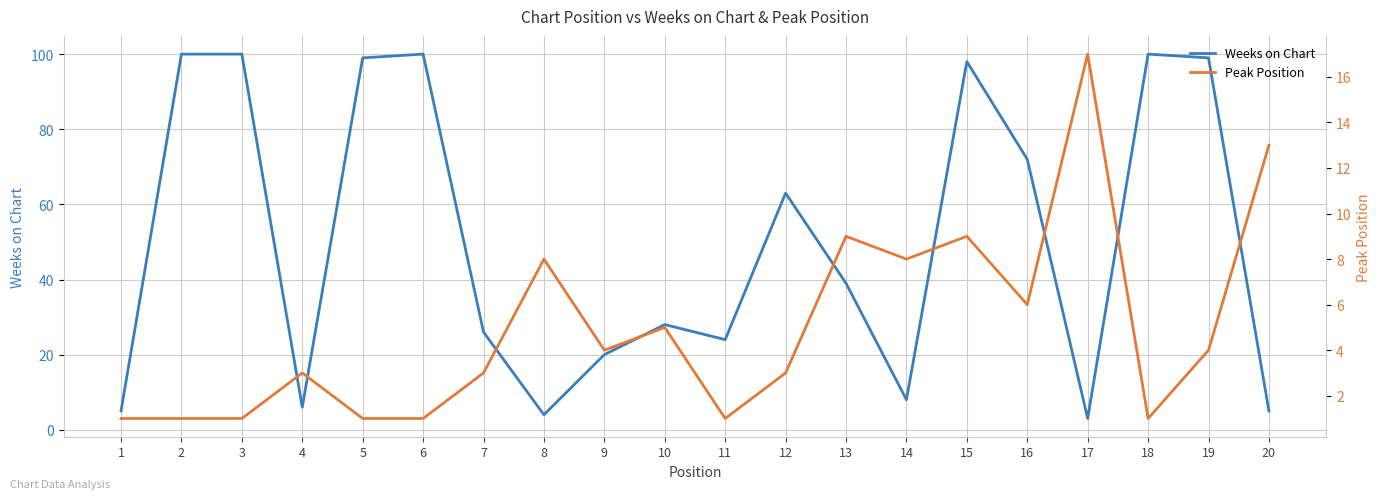

Is this an area chart (filled region under the line)?

No